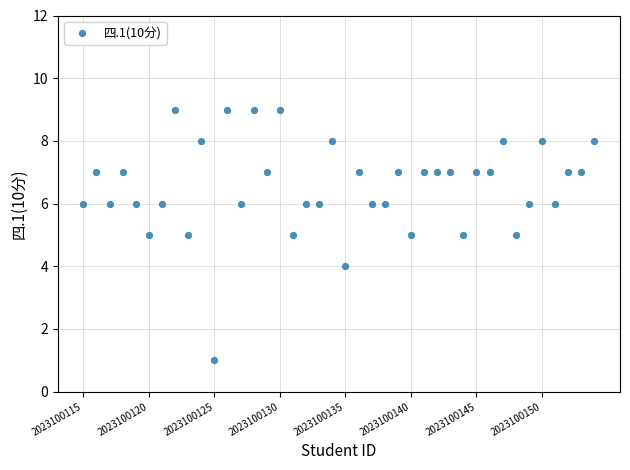

What is the range of Y values (max minus min)?

8